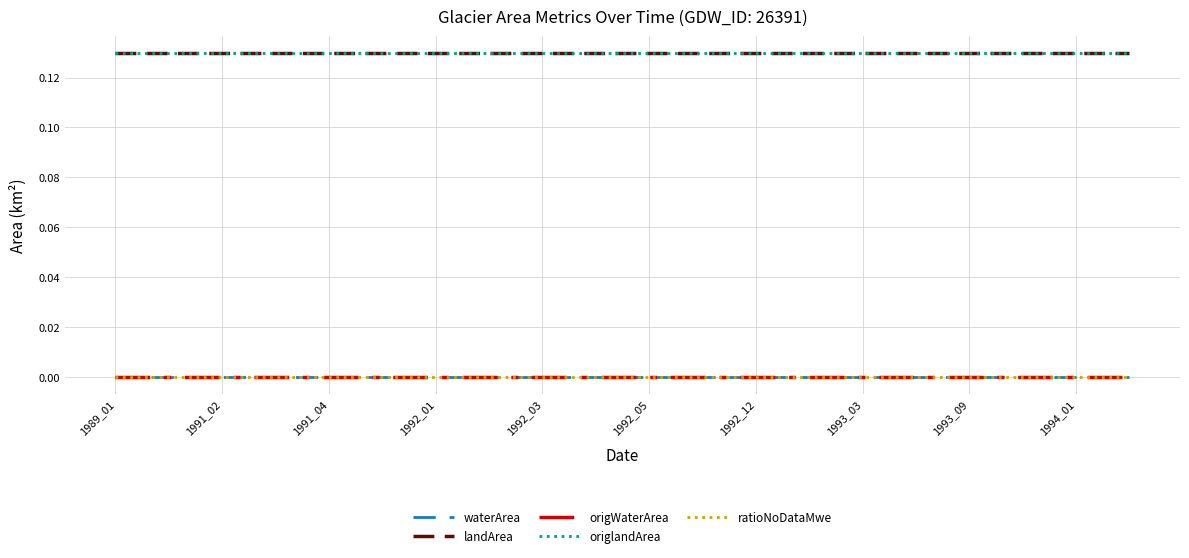

True or false: origWaterArea and origlandArea intersect in this chart.

False